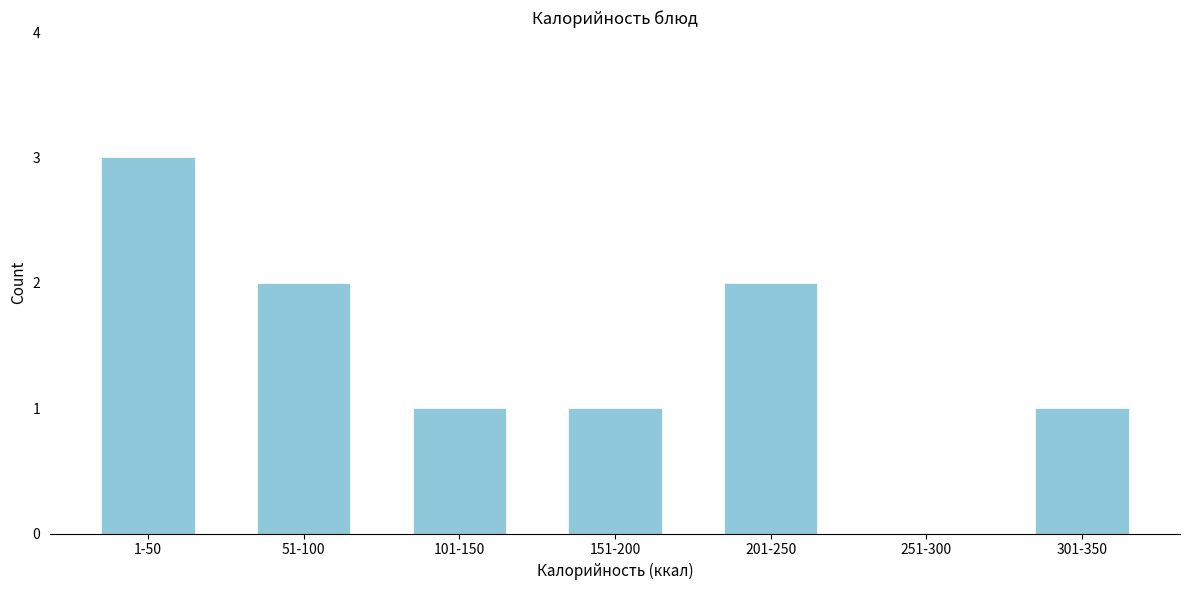

Reading left to right, list all the values displayed in this chart.

1-50=3	51-100=2	101-150=1	151-200=1	201-250=2	251-300=0	301-350=1